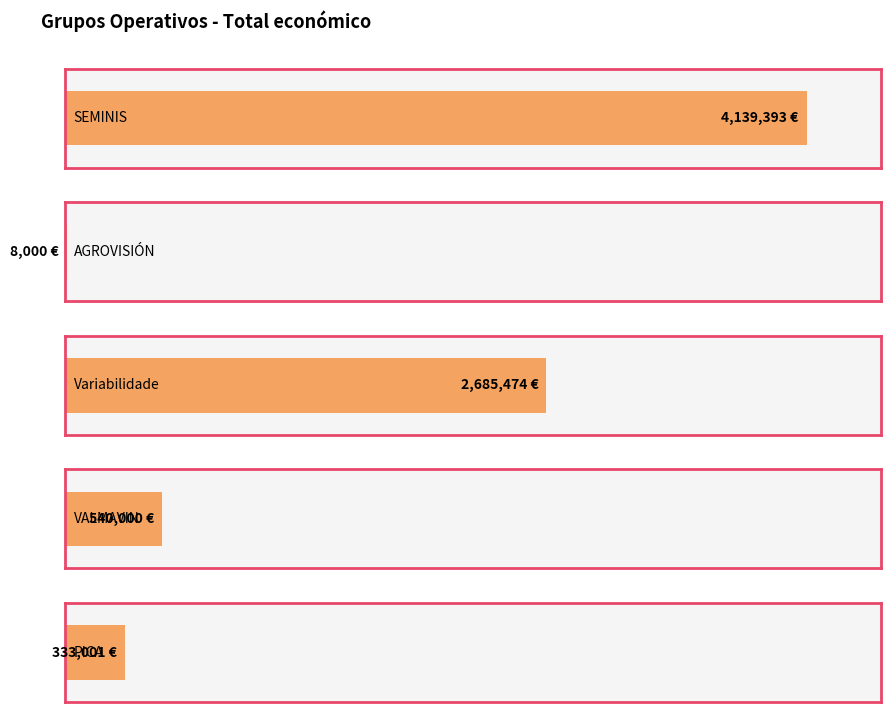

The chart shows a value of 4266 at AGROVISIÓN. True or false?

False